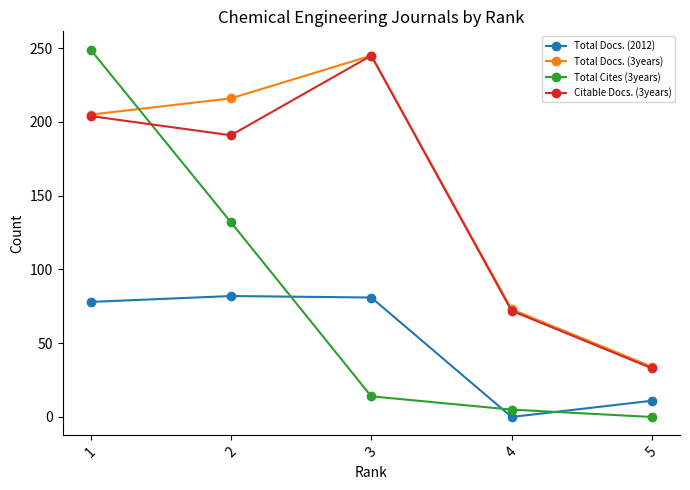

Which series changed the most between 1 and 5?

Total Cites (3years)